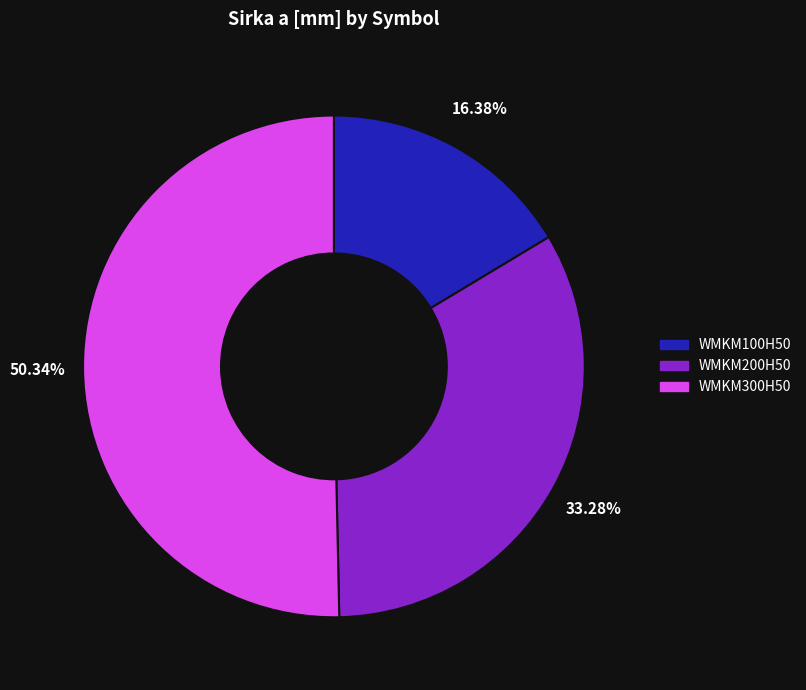

Combined, what portion of the pie is WMKM200H50 and WMKM100H50?

49.7%